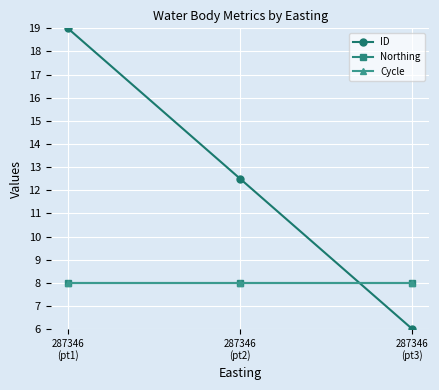

Which series has the largest range (max minus min)?

ID